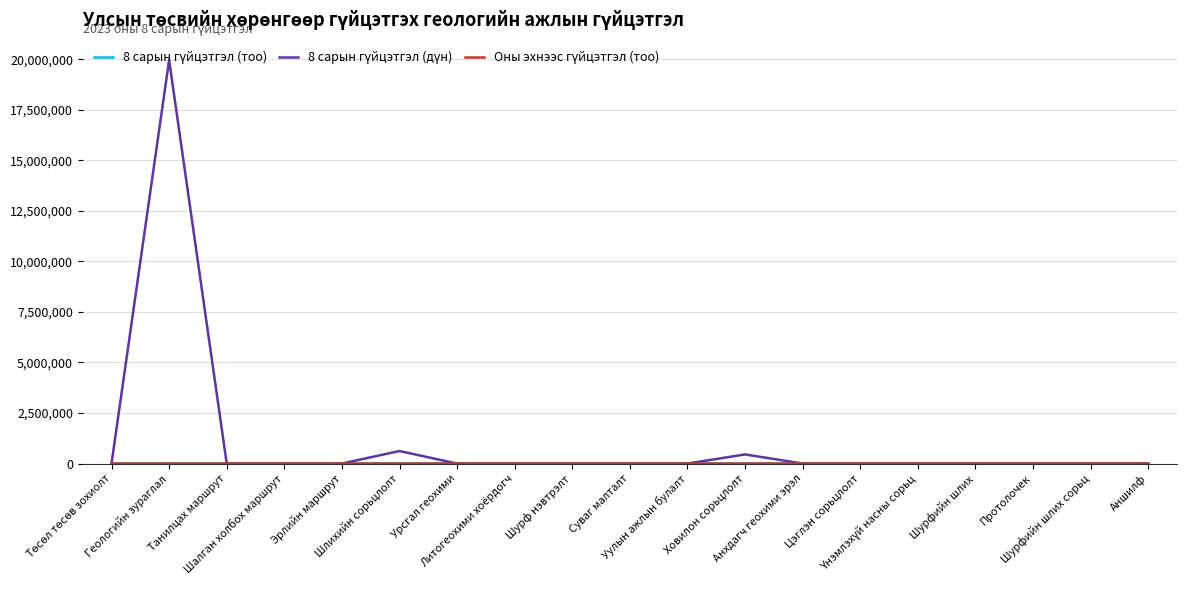

What is the maximum value shown in the chart?

19964090